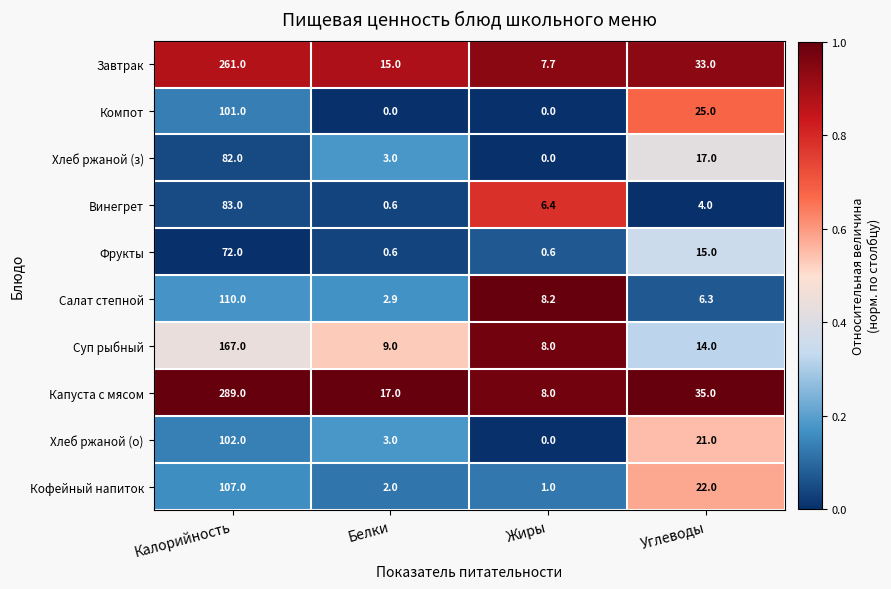

What is the difference between the highest and lowest values at Калорийность?

217.0